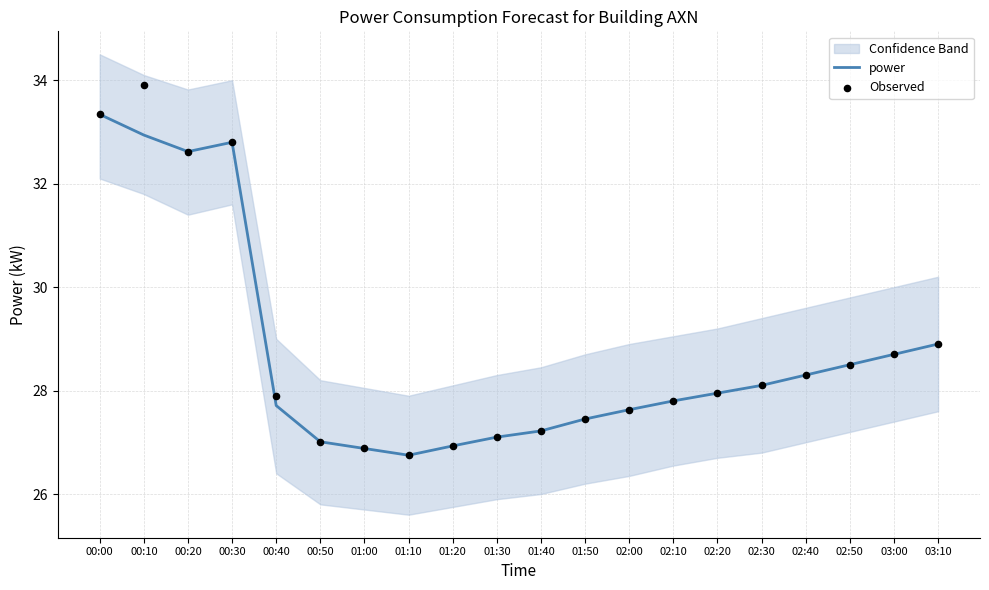

Is it true that power equals 12.7 at 01:50?

False